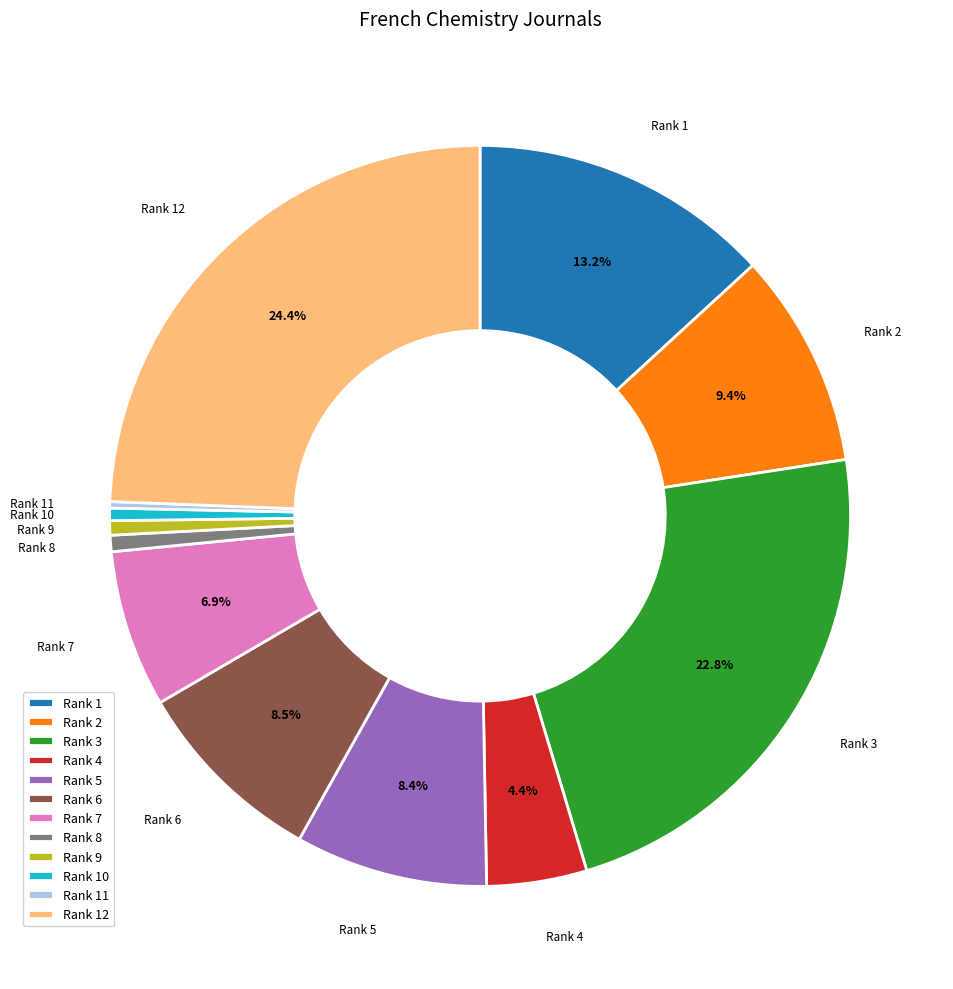

What is the largest slice in the pie chart?

Rank 12